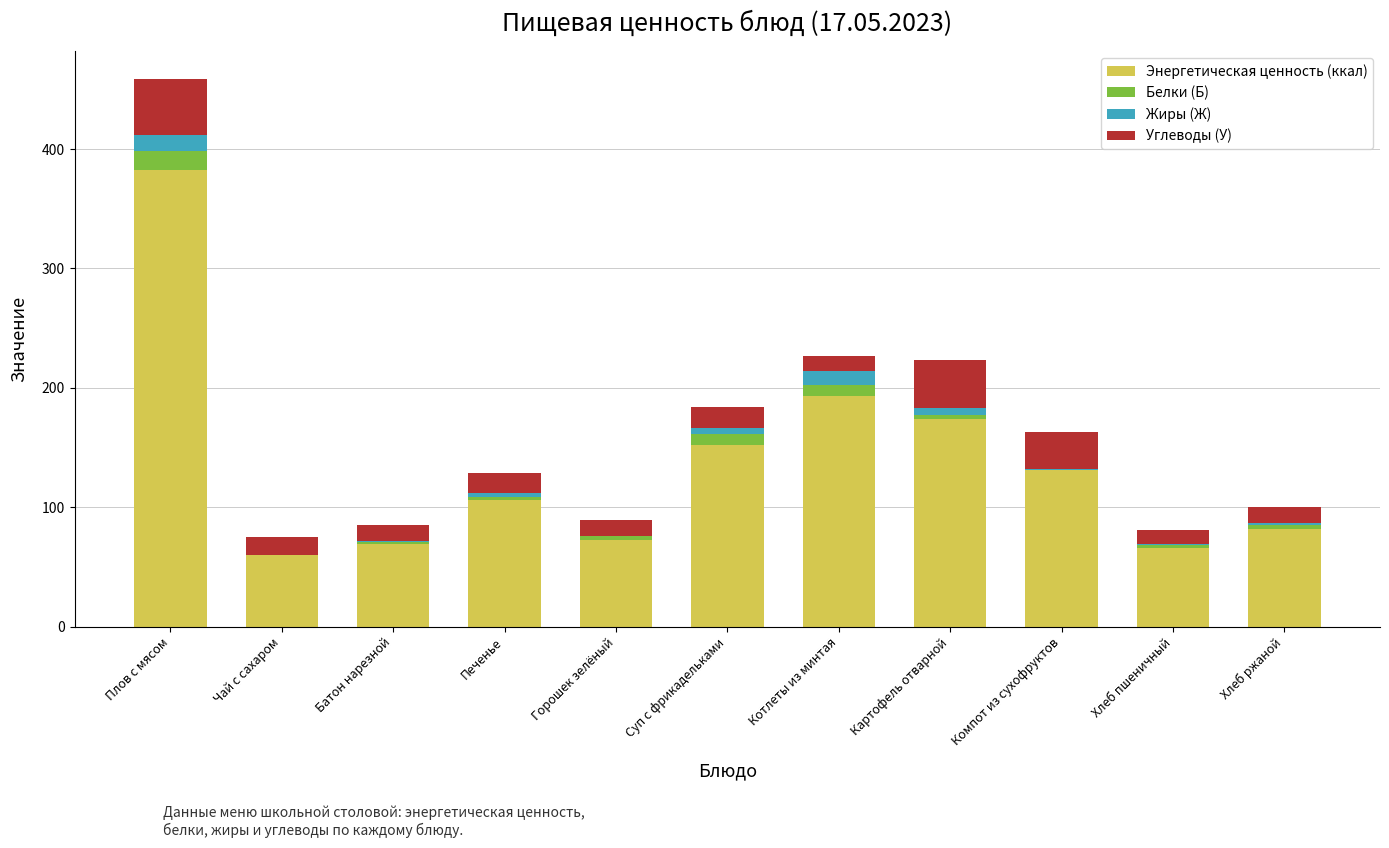

At which category is the sum across all series the highest?

Плов с мясом